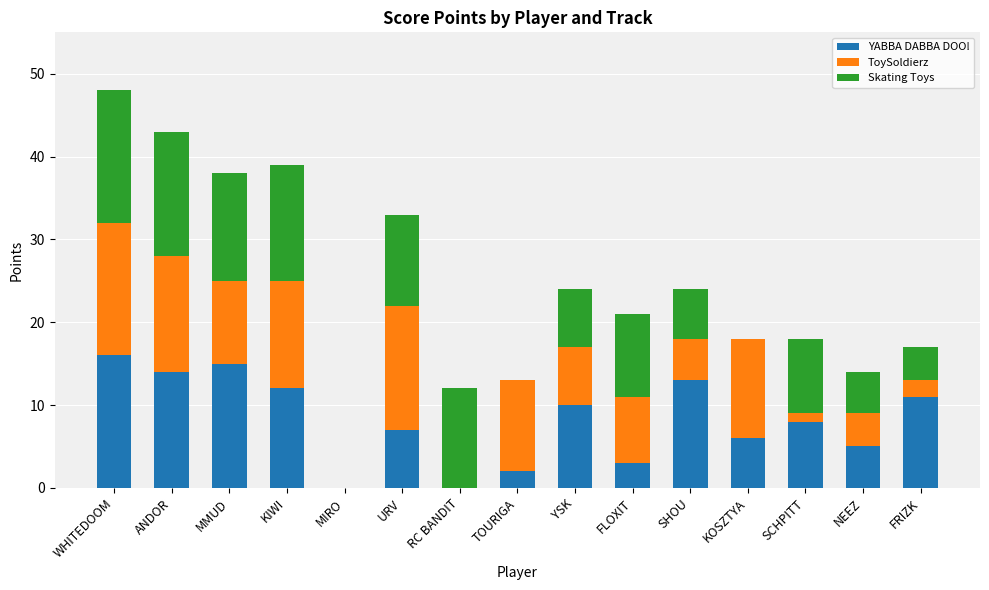

What is the highest value of the YABBA DABBA DOO! series?

16